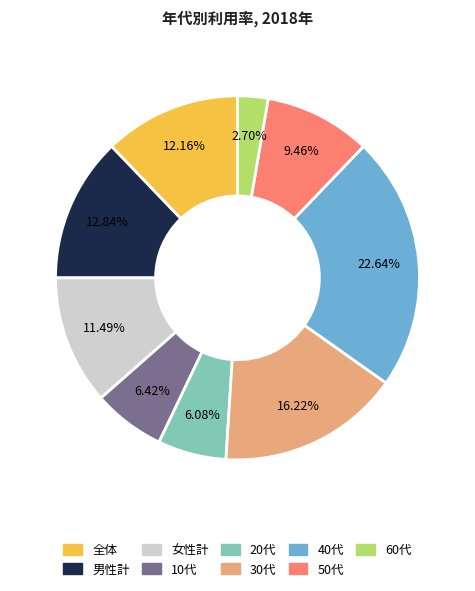

Is there any slice that represents more than half of the pie?

No